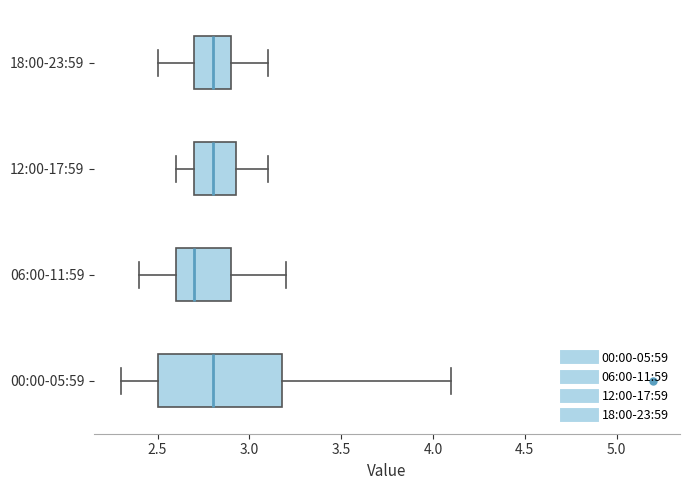

Reading bottom to top, read every box against the x-axis: the position of its median line, the range the box covers, and the ends of its whiskers. The values are not printed on the chart, so give them approximately, as read against the axis.

00:00-05:59: median 2.80, box 2.50 to 3.20, whiskers 2.30 to 4.10
06:00-11:59: median 2.70, box 2.60 to 2.90, whiskers 2.40 to 3.20
12:00-17:59: median 2.80, box 2.70 to 2.95, whiskers 2.60 to 3.10
18:00-23:59: median 2.80, box 2.70 to 2.90, whiskers 2.50 to 3.10